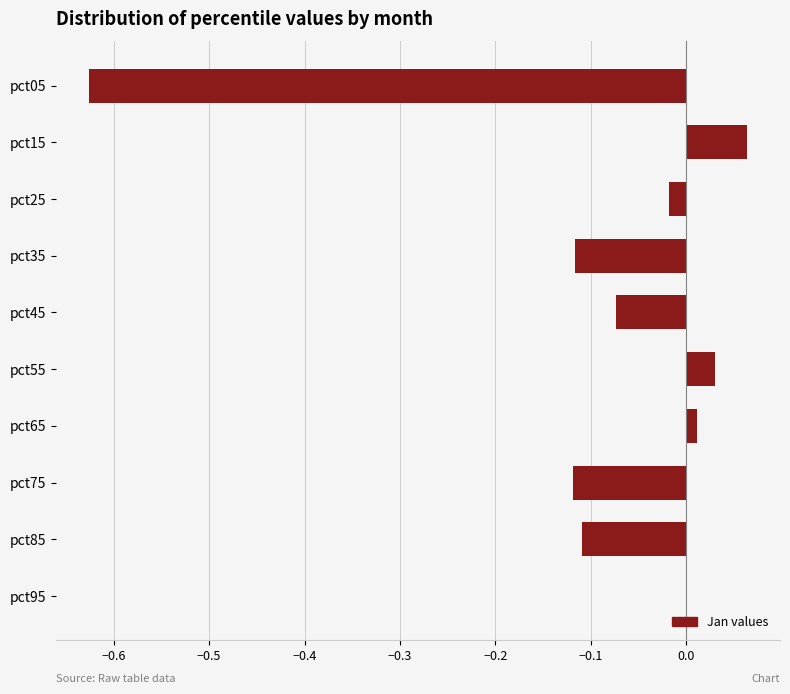

The value at pct55 is 0.0. True or false?

True